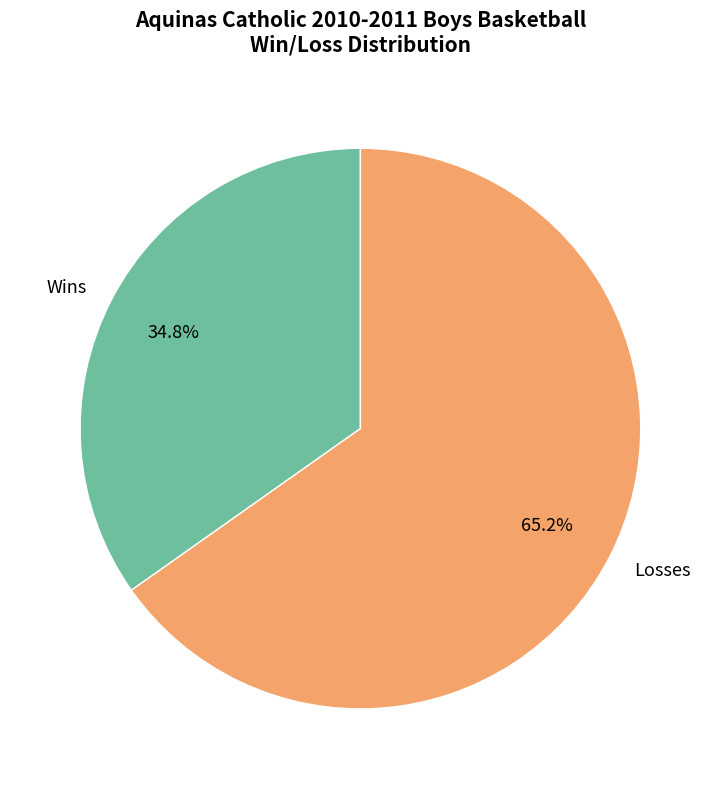

Rank the categories by value from highest to lowest.

Losses, Wins